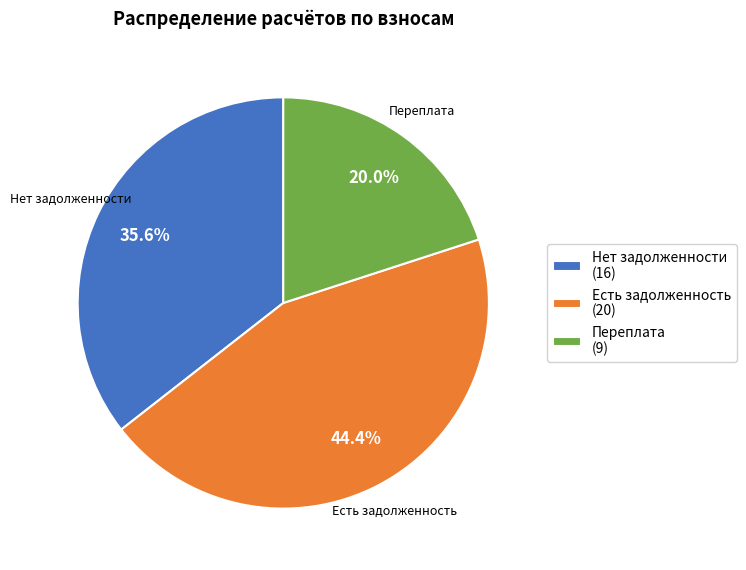

Rank the categories by value from highest to lowest.

Есть задолженность (20), Нет задолженности (16), Переплата (9)